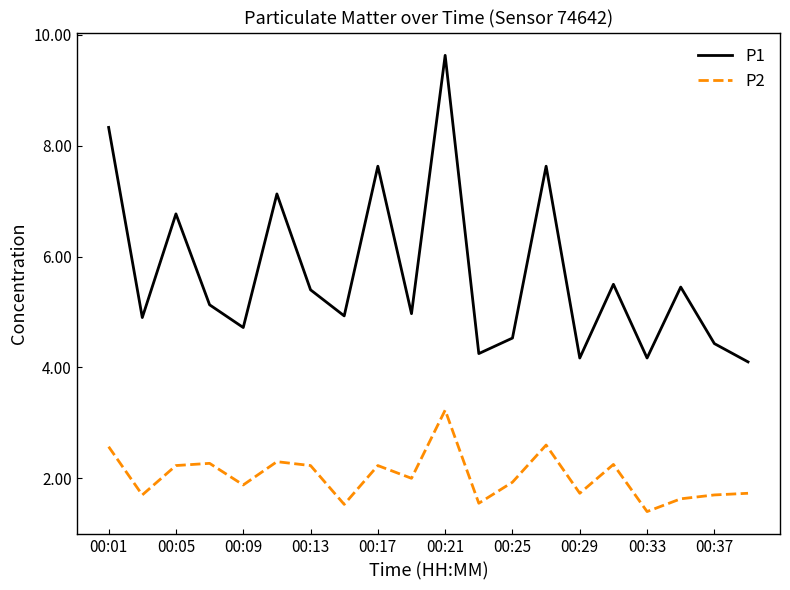

True or false: P1 and P2 cross at least once.

False